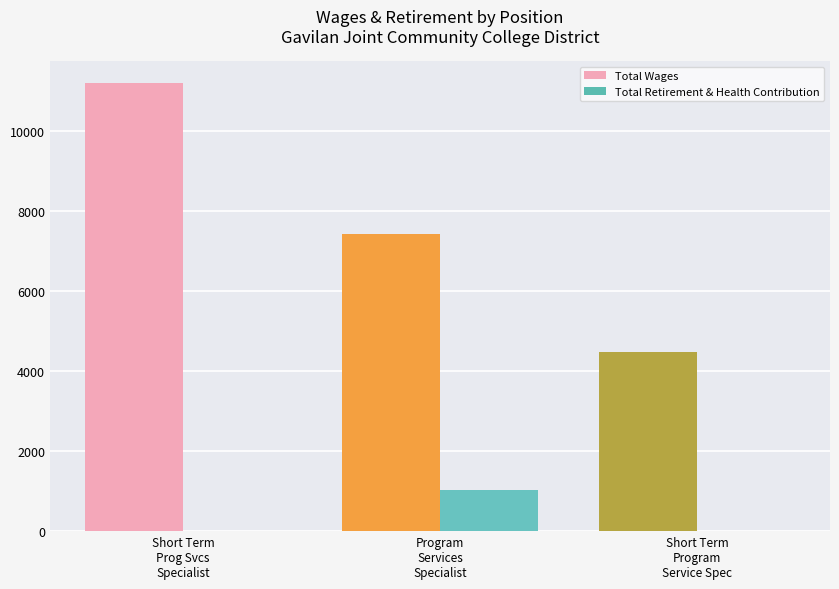

Which series has the widest spread of values?

Total Wages